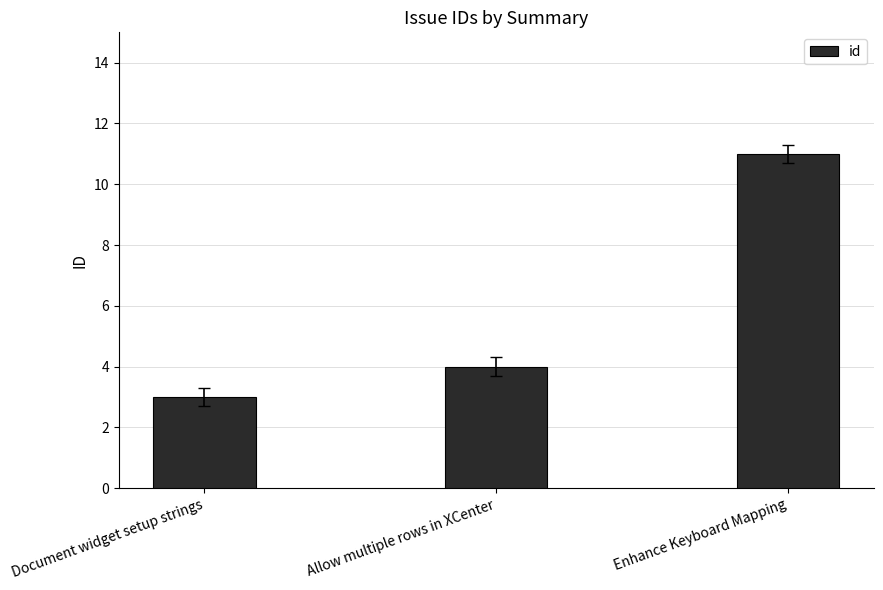

Reading left to right, what are all the values shown in this chart?

3	4	11